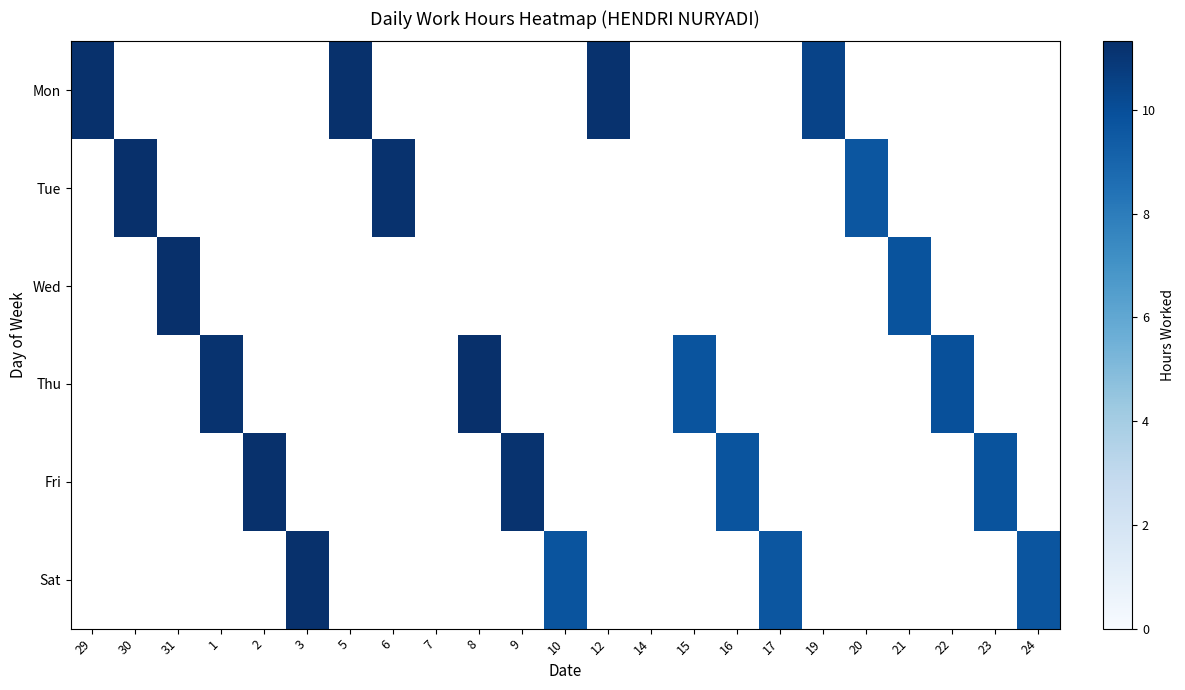

The Mon series shows 11.3 at 5. True or false?

True